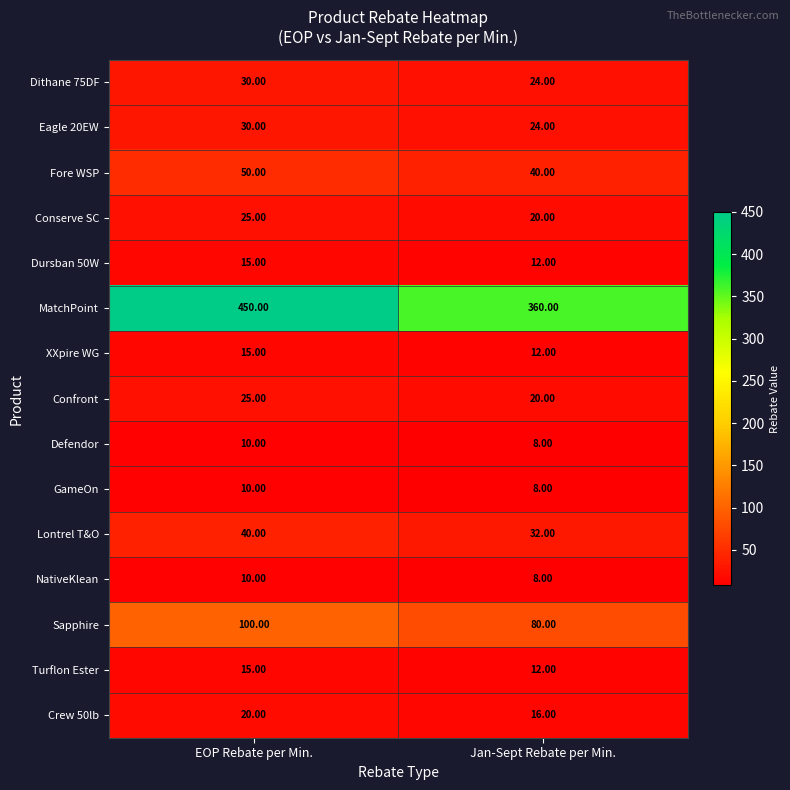

Rank the categories by NativeKlean value from highest to lowest.

EOP Rebate per Min., Jan-Sept Rebate per Min.